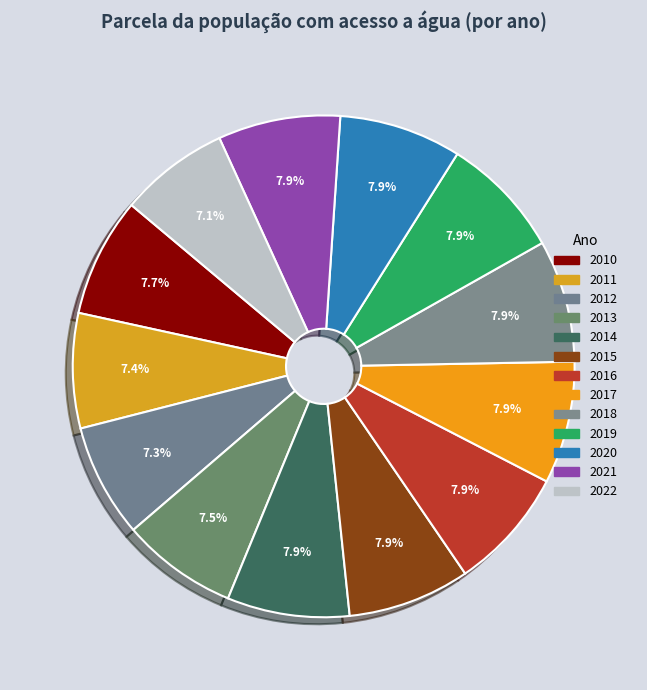

How many slices are in this pie chart?

13